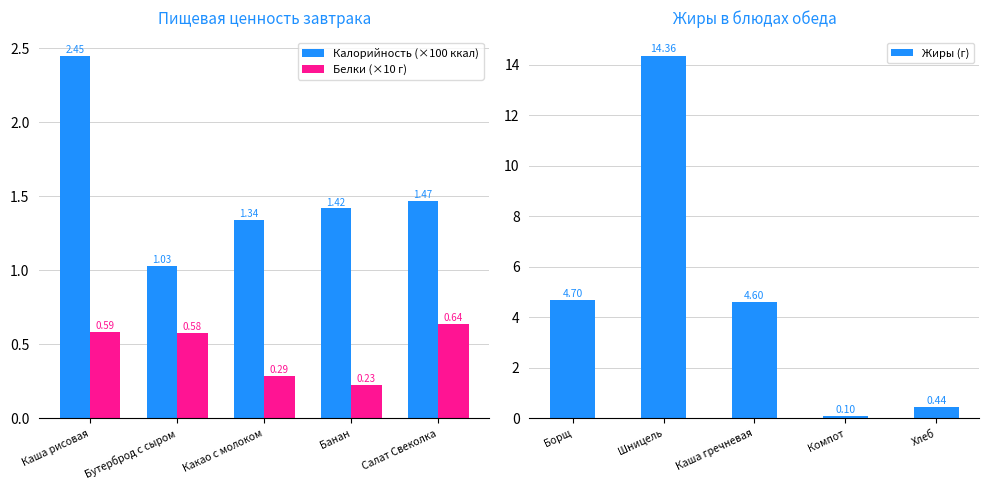

The Калорийность (×100 ккал) series shows 2.5 at Каша рисовая. True or false?

True